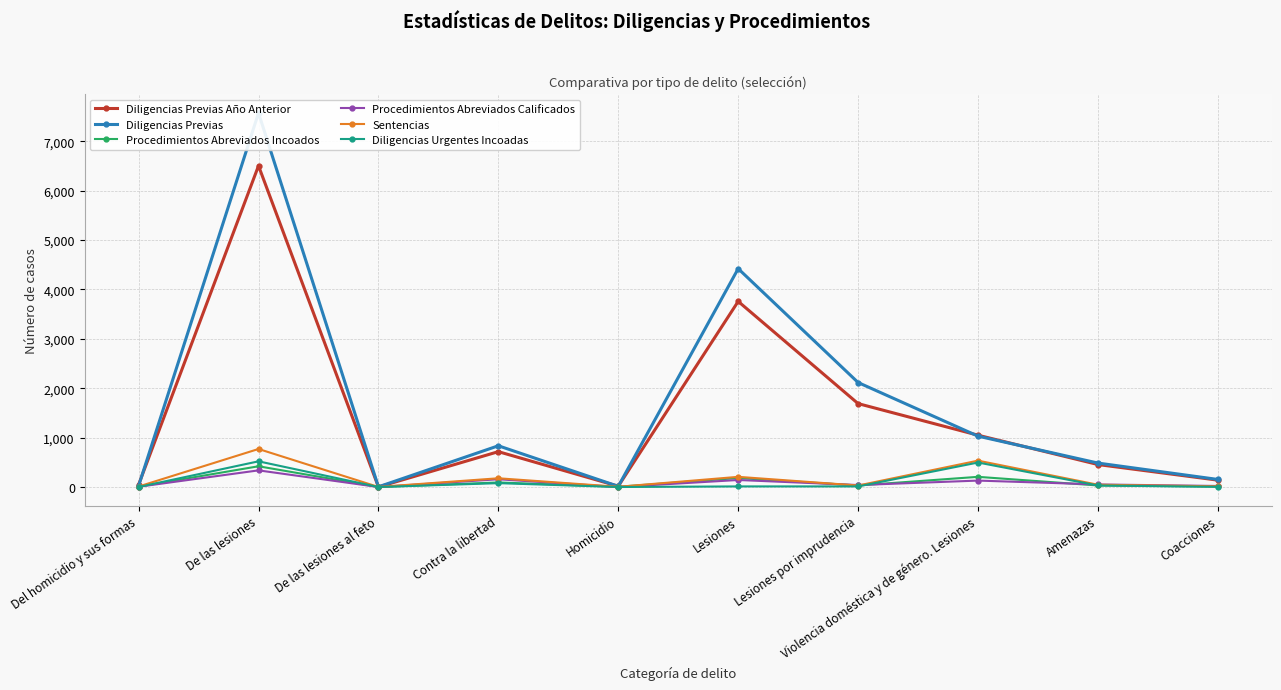

Reading left to right, list all the values displayed in this chart.

Diligencias Previas Año Anterior: 46	6505	1	716	16	3759	1689	1049	455	139
Diligencias Previas: 22	7575	4	835	14	4422	2116	1030	485	153
Procedimientos Abreviados Incoados: 7	420	0	92	5	182	31	206	31	11
Procedimientos Abreviados Calificados: 5	337	0	157	0	142	40	130	52	21
Sentencias: 10	770	1	177	4	206	30	534	46	14
Diligencias Urgentes Incoadas: 0	520	0	78	0	12	12	496	31	3